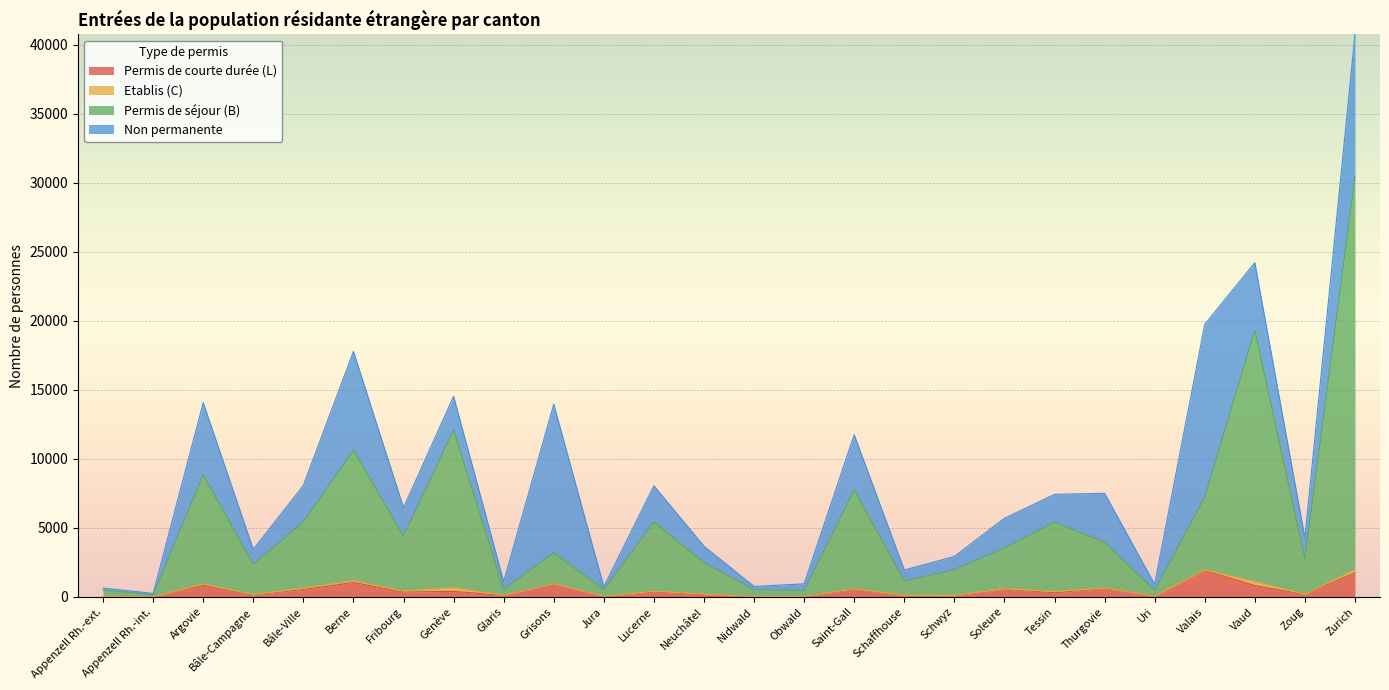

What is the average value of the Permis de courte durée (L) series?

459